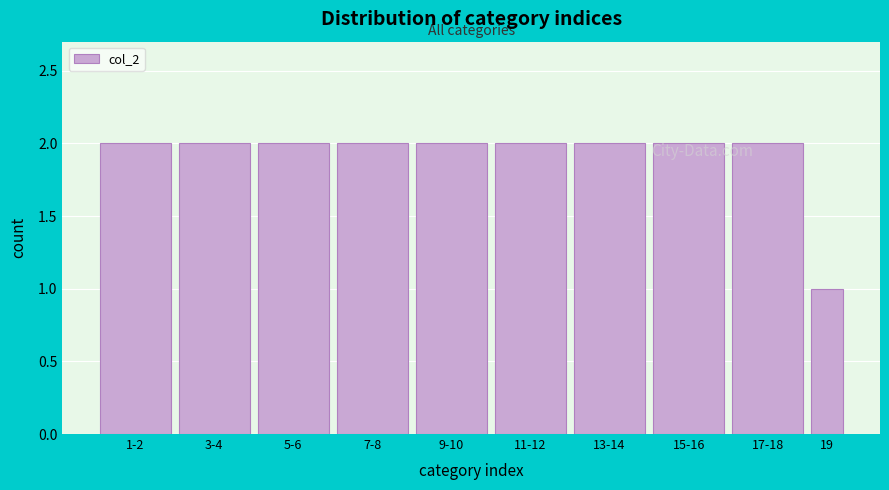

What is the sum of all values?

19